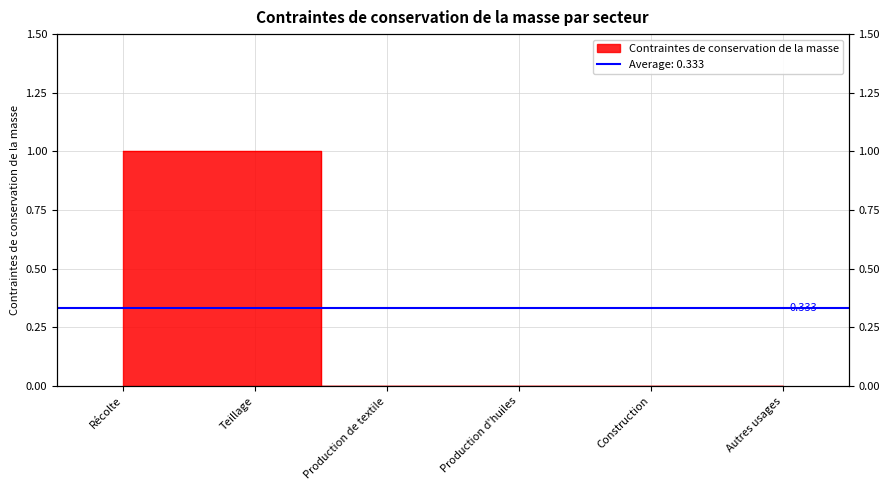

What is the change in value from Récolte to Autres usages?

-1